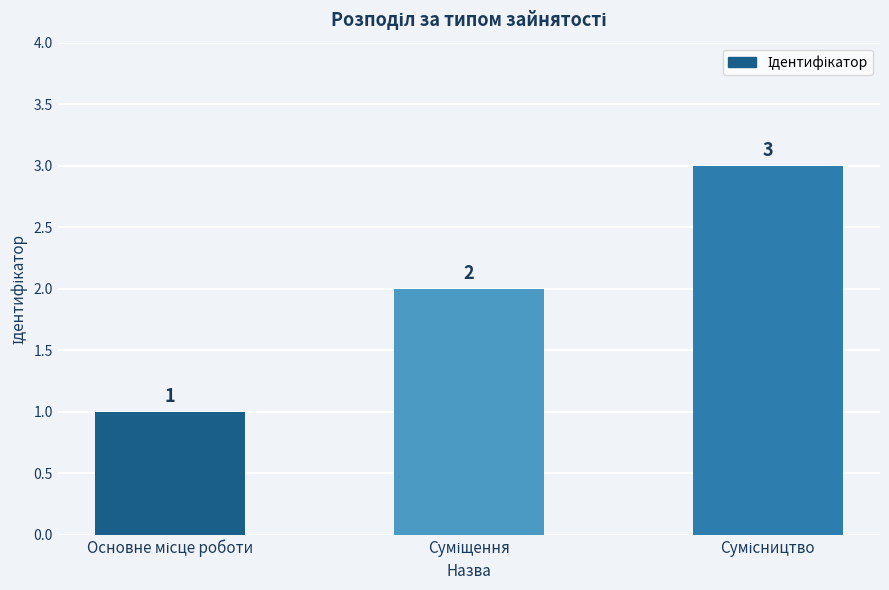

Count the values in the range 1 to 3.

3